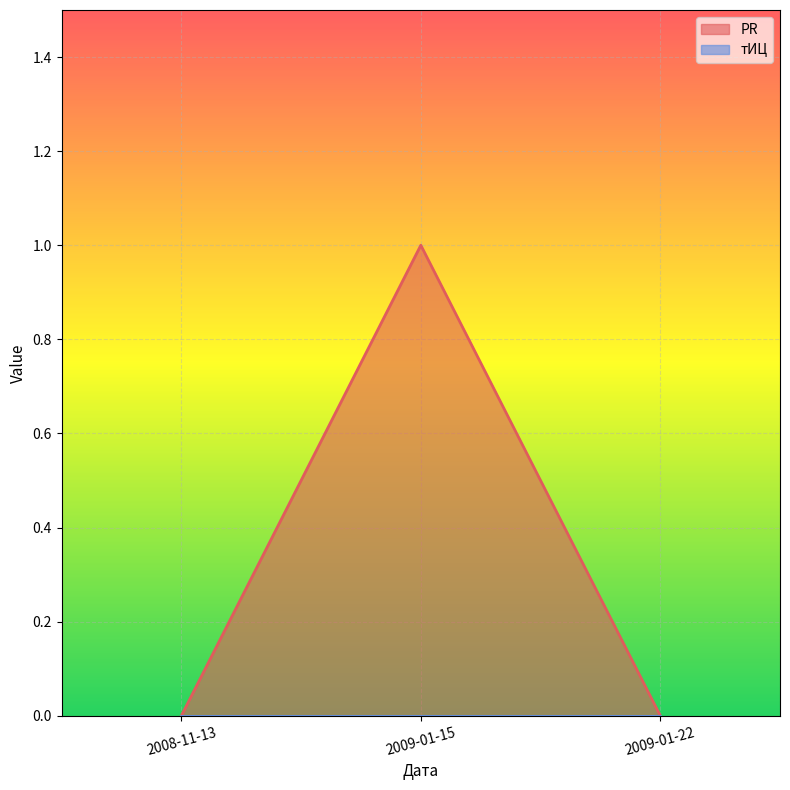

What is the sum of all values?

1